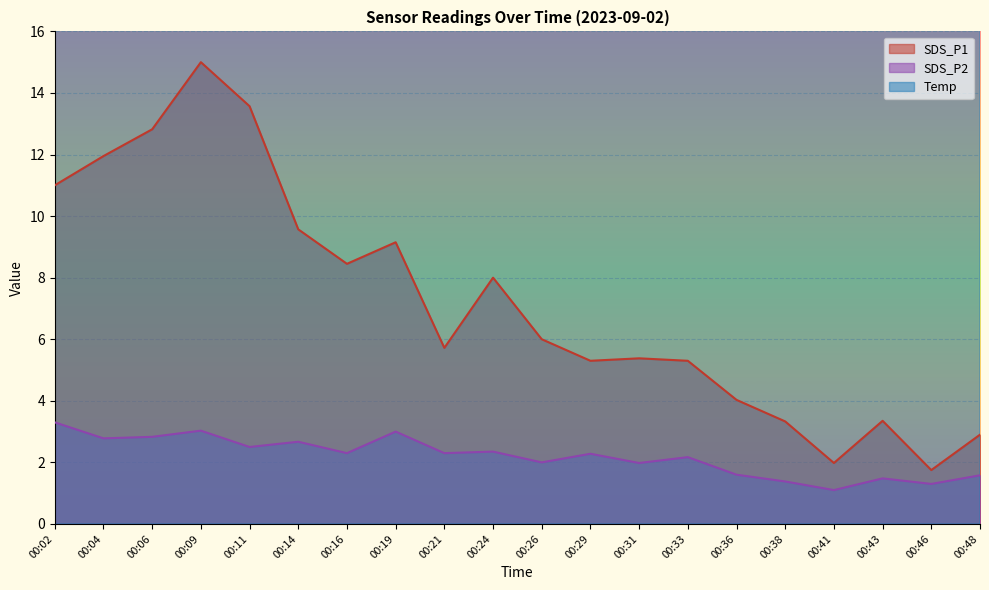

In Temp, how many points are lower than both neighbors (excluding endpoints)?

1